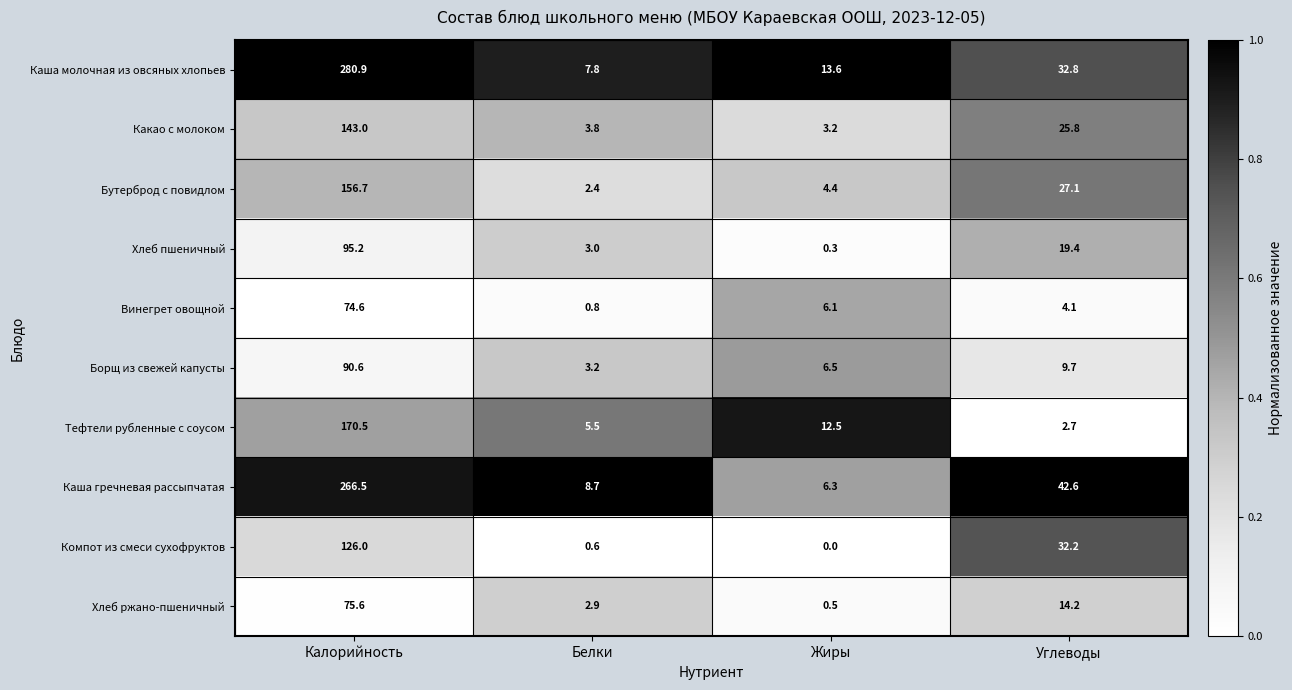

What is the difference between the Какао с молоком values at Калорийность and Белки?

139.2